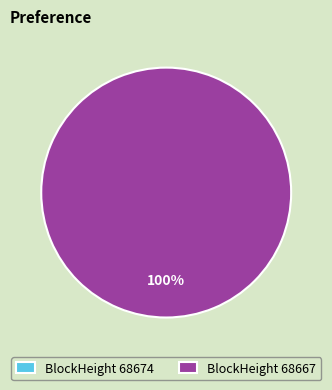

To the nearest percent, what percentage of the pie is 68667?

100%